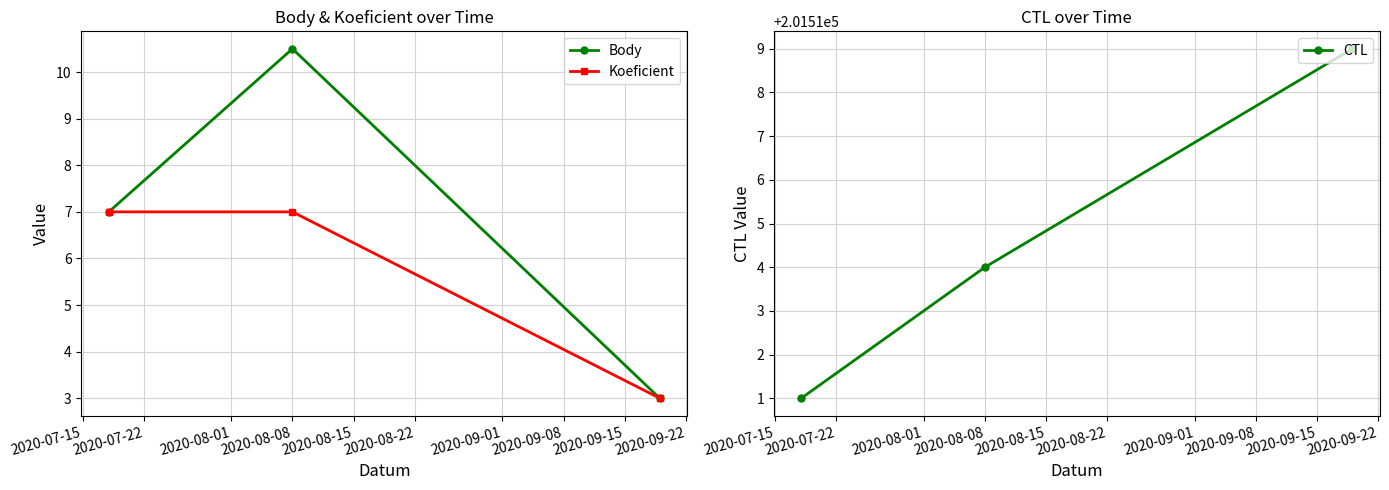

What is the value of the Koeficient point at the 2nd from the left?

7.0